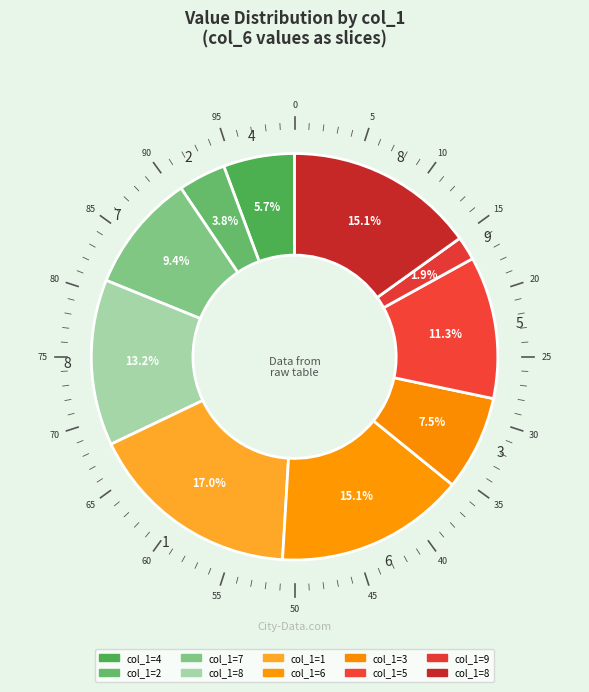

How many segments does this pie chart have?

10